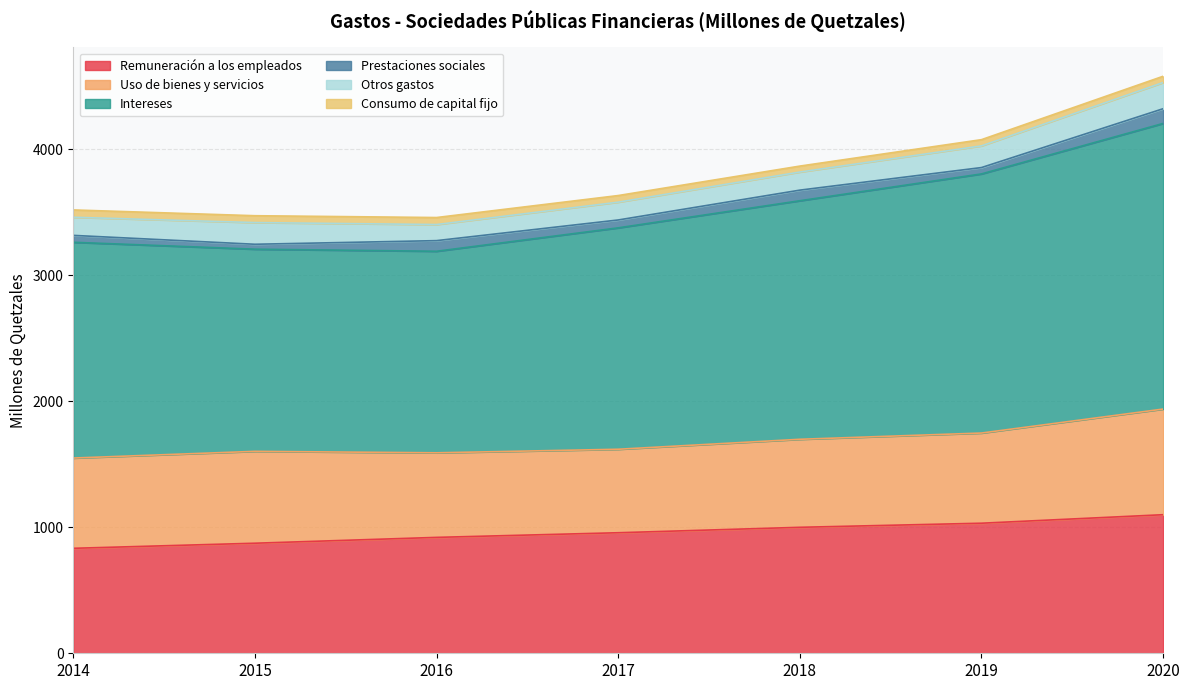

Which series changed the most between 2018 and 2020?

Intereses